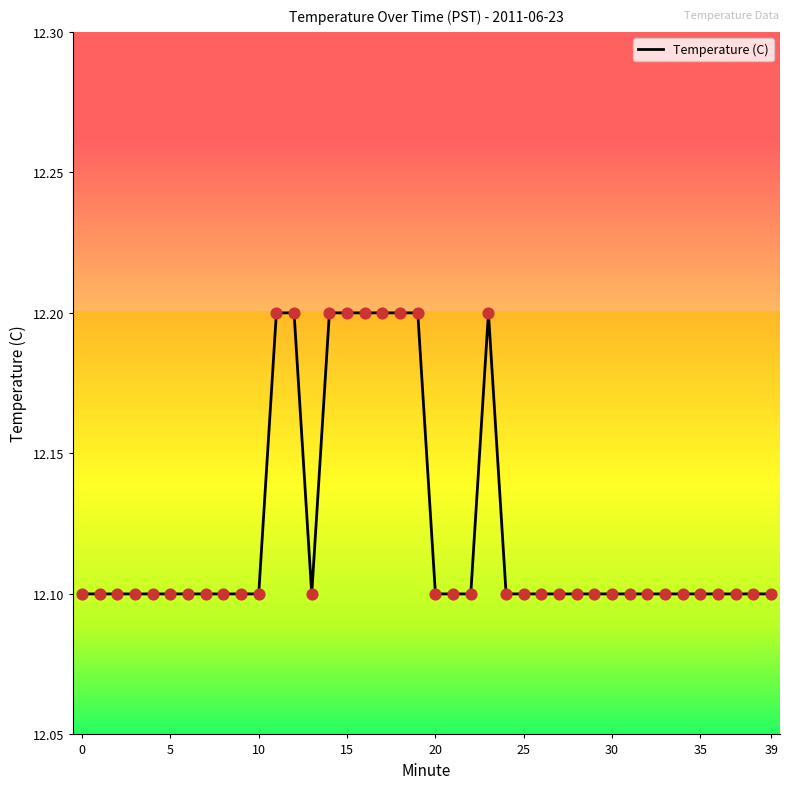

What is the minimum value shown in the chart?

12.1